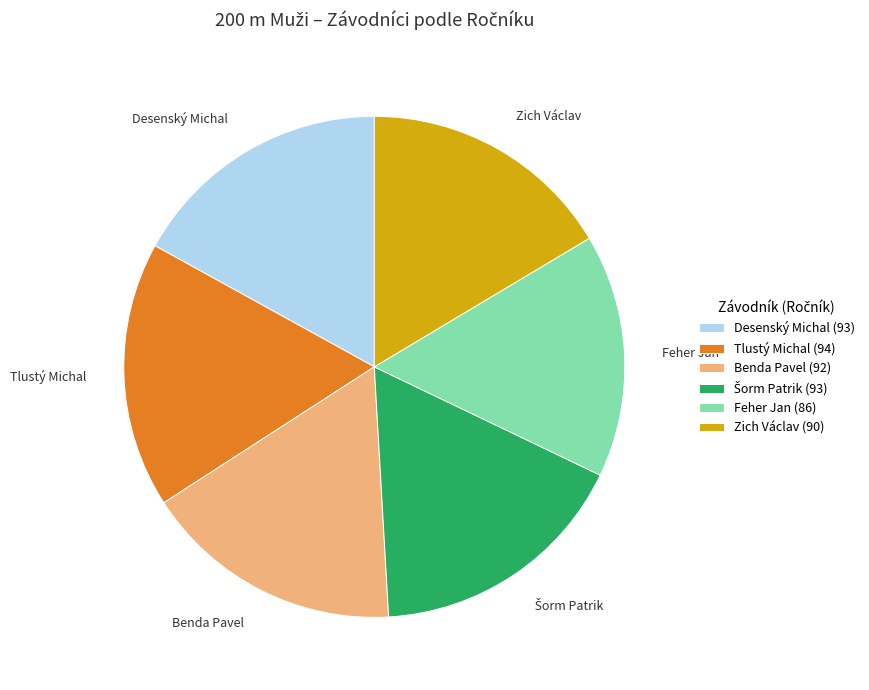

Is there a majority slice in this chart?

No